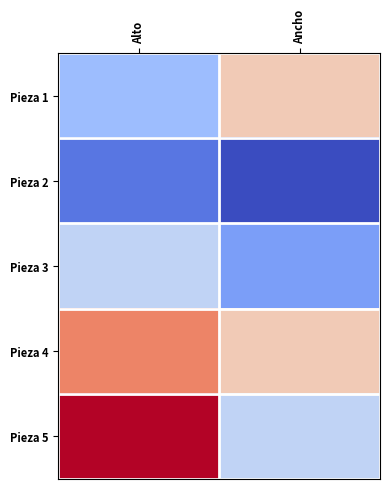

Reading left to right, what are all the values shown in this chart?

Pieza 1: Alto=25	Ancho=40
Pieza 2: Alto=15	Ancho=10
Pieza 3: Alto=30	Ancho=20
Pieza 4: Alto=50	Ancho=40
Pieza 5: Alto=60	Ancho=30